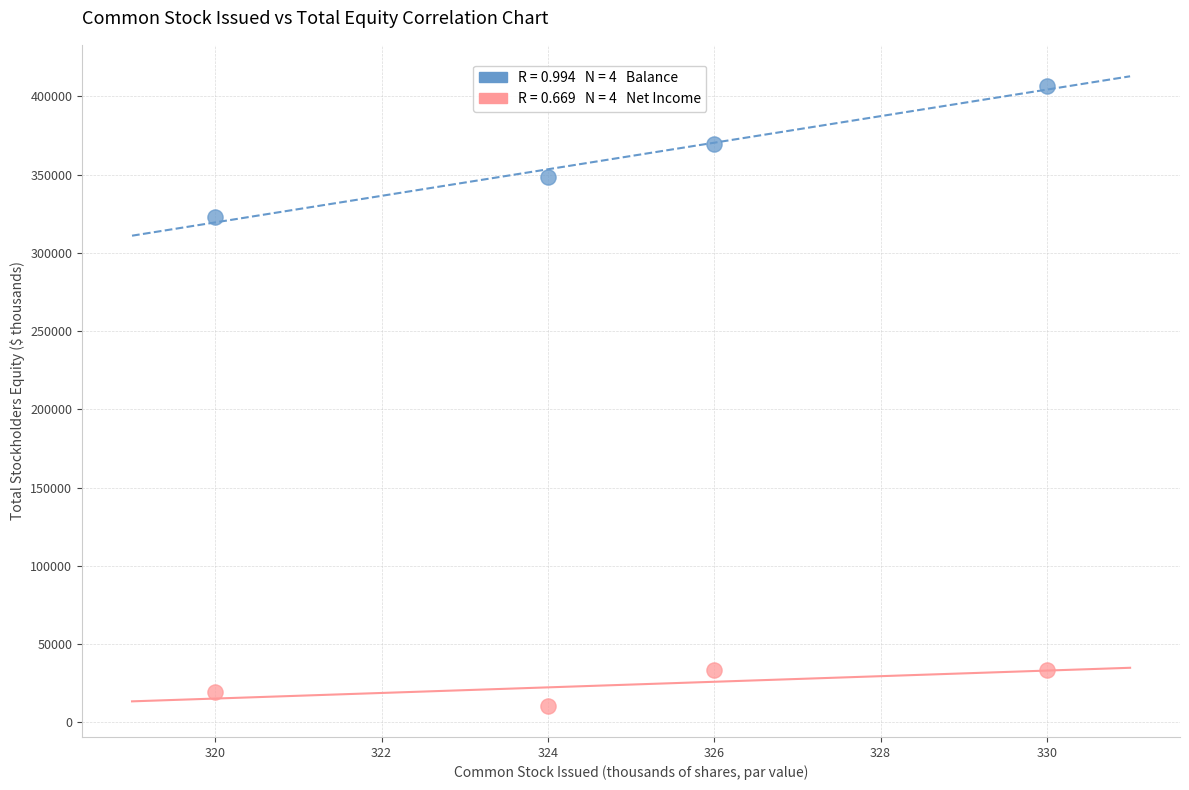

Across all data points, what is the average X value?

325